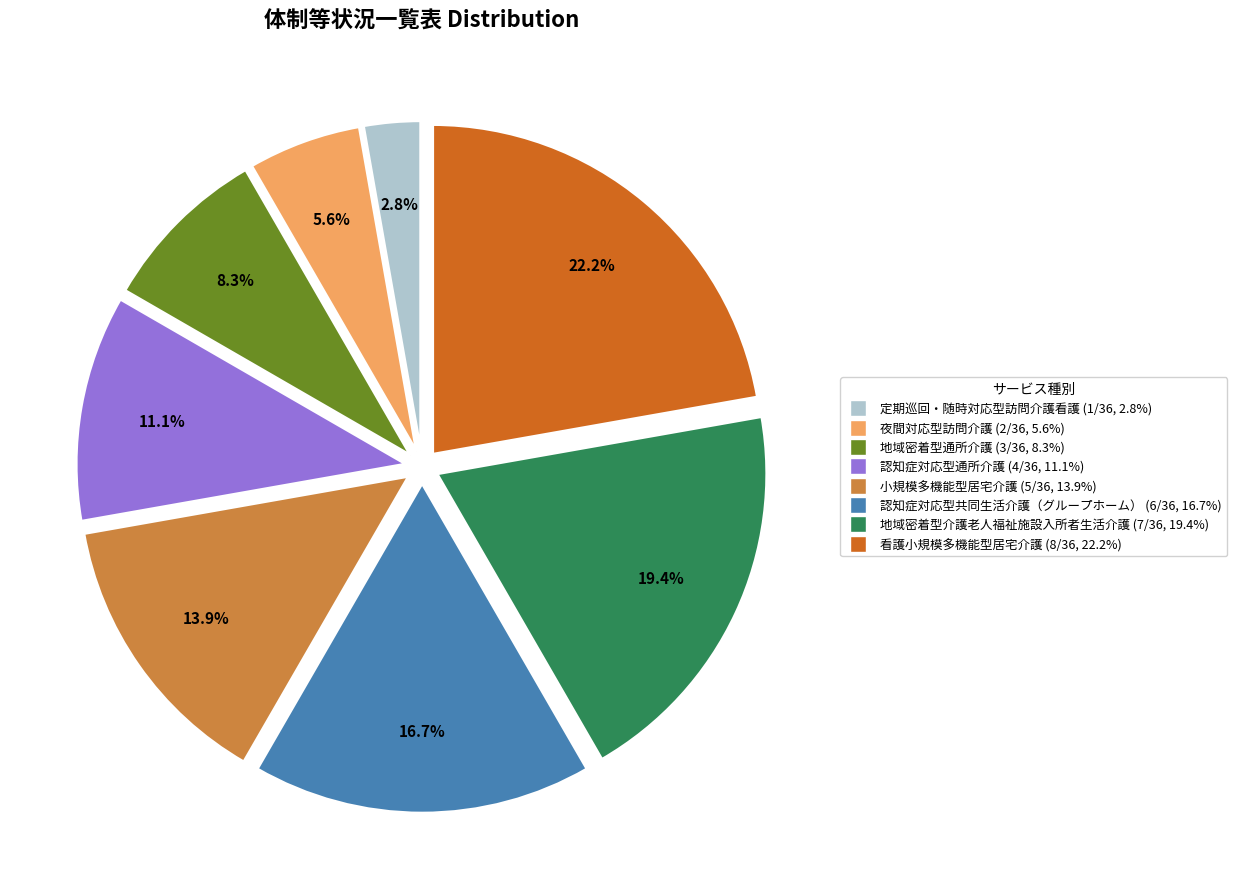

Combined, what portion of the pie is 認知症対応型通所介護 and 夜間対応型訪問介護?

16.7%